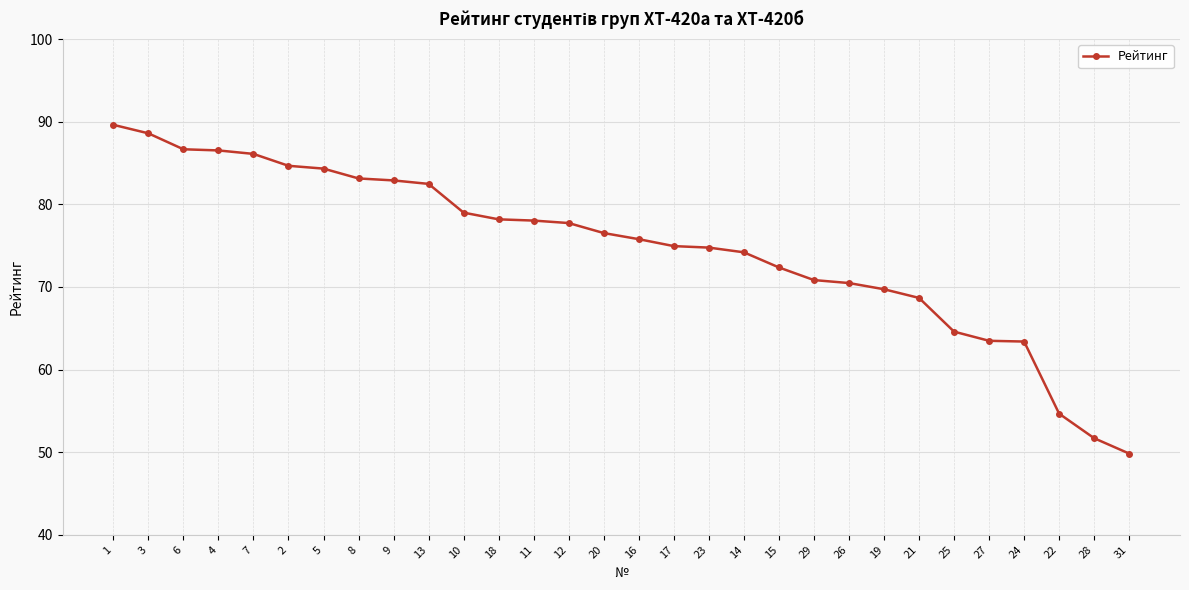

Which label corresponds to the largest value in the chart?

1